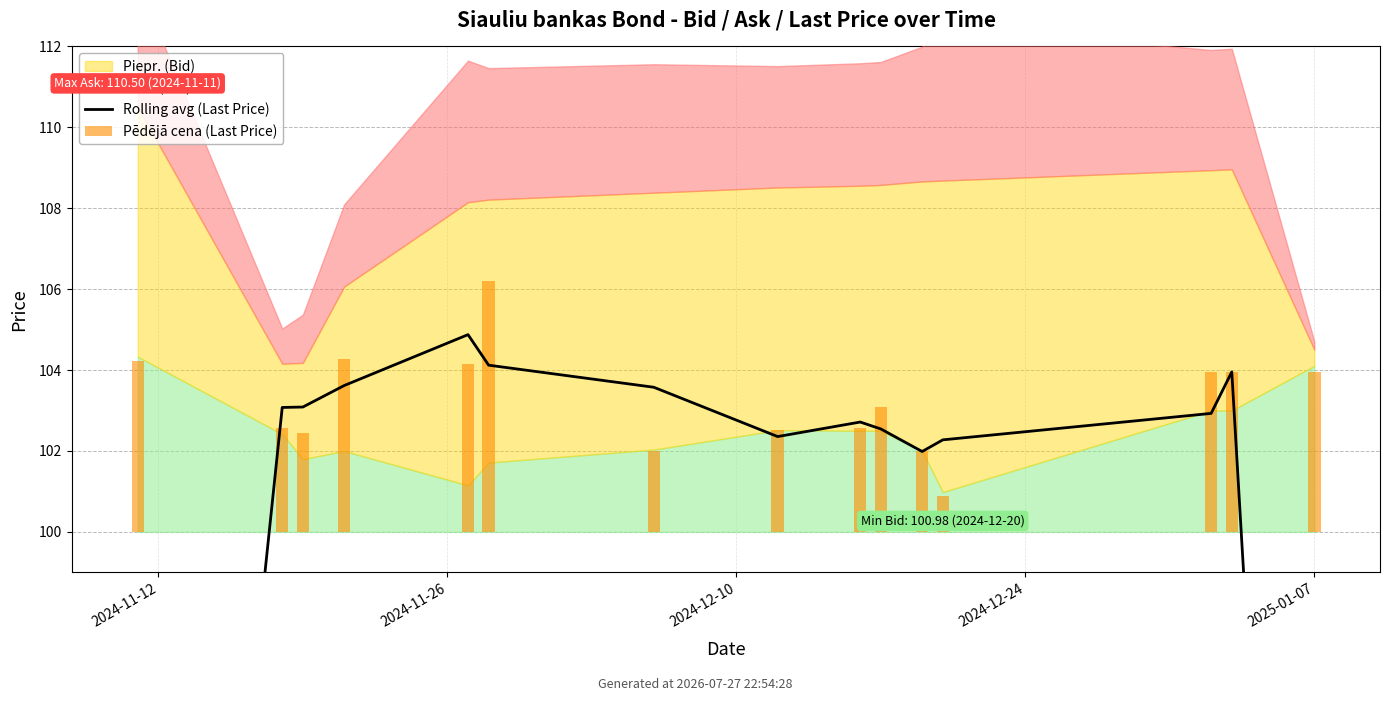

What is the value of the Pēdējā cena (Last Price) bar at the 13th from the left?

3.9